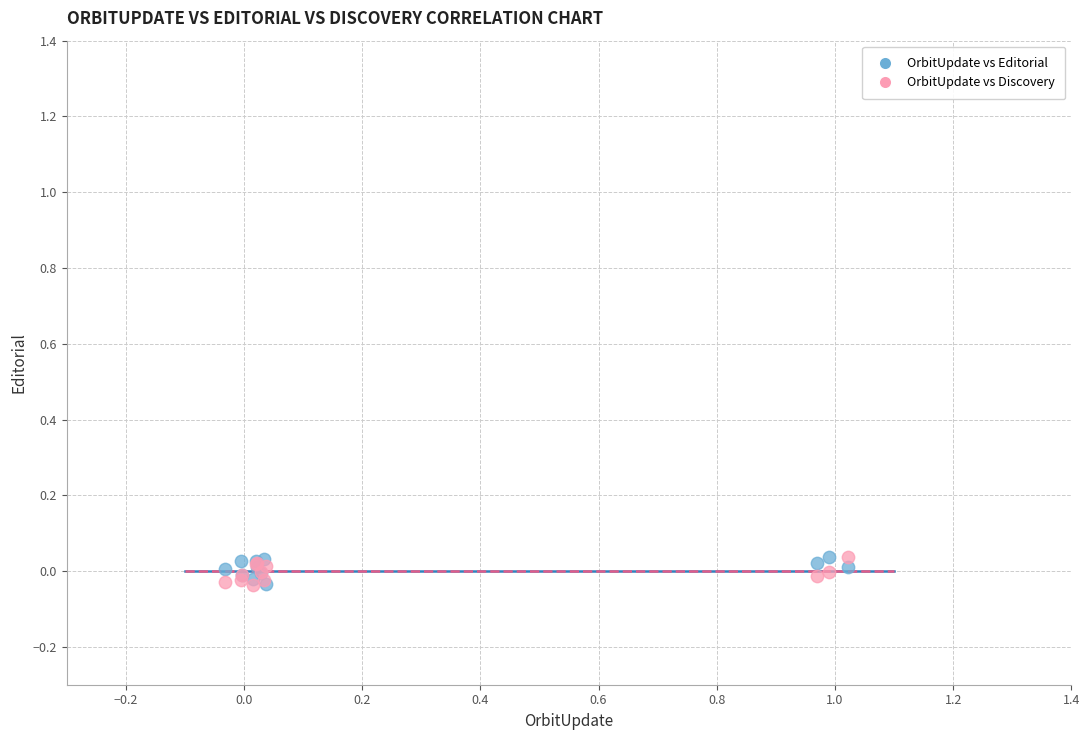

What are all the series names shown in the legend?

OrbitUpdate vs Editorial, OrbitUpdate vs Discovery